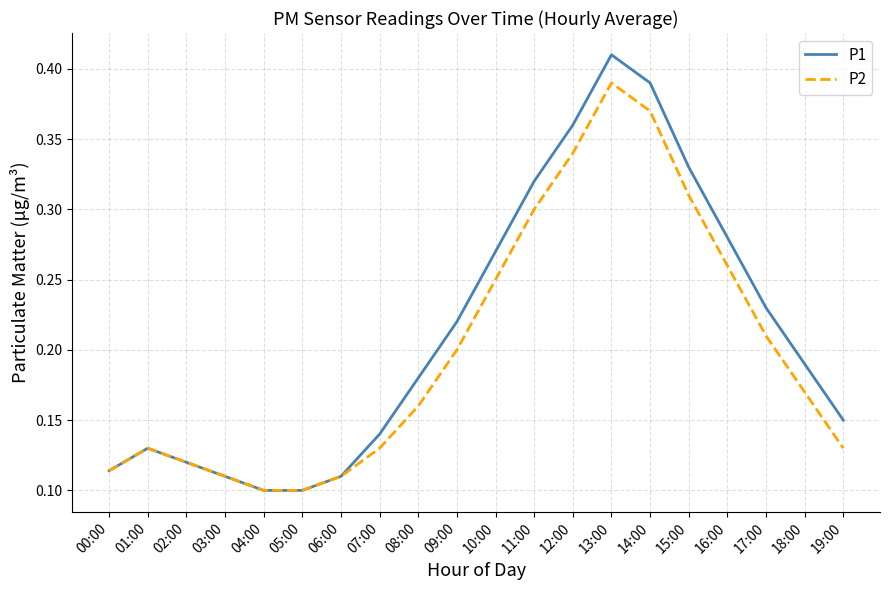

What position from the left is 18:00?

19